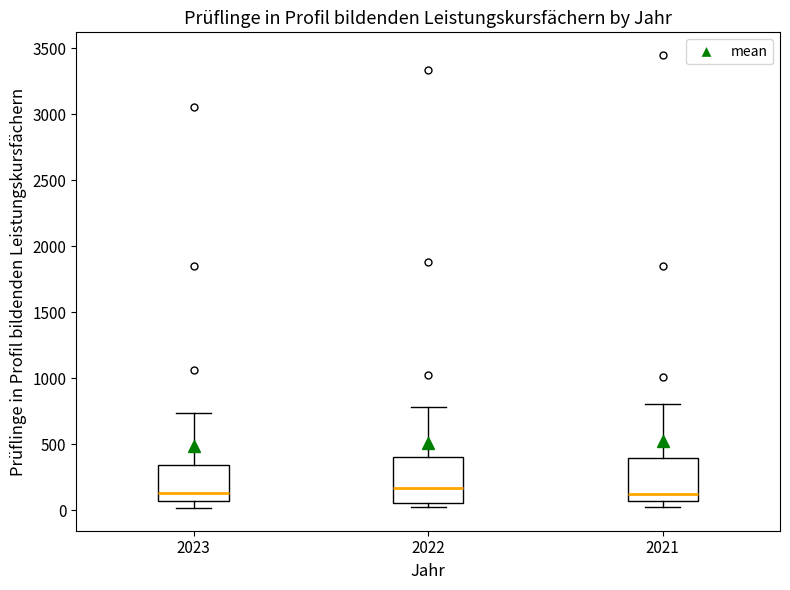

Reading left to right, read every box against the y-axis: the position of its median line, the range the box covers, and the ends of its whiskers. The values are not printed on the chart, so give them approximately, as read against the axis.

2023: median 150, box 50 to 350, whiskers 0 to 750
2022: median 150, box 50 to 400, whiskers 0 to 800
2021: median 150, box 50 to 400, whiskers 0 to 800